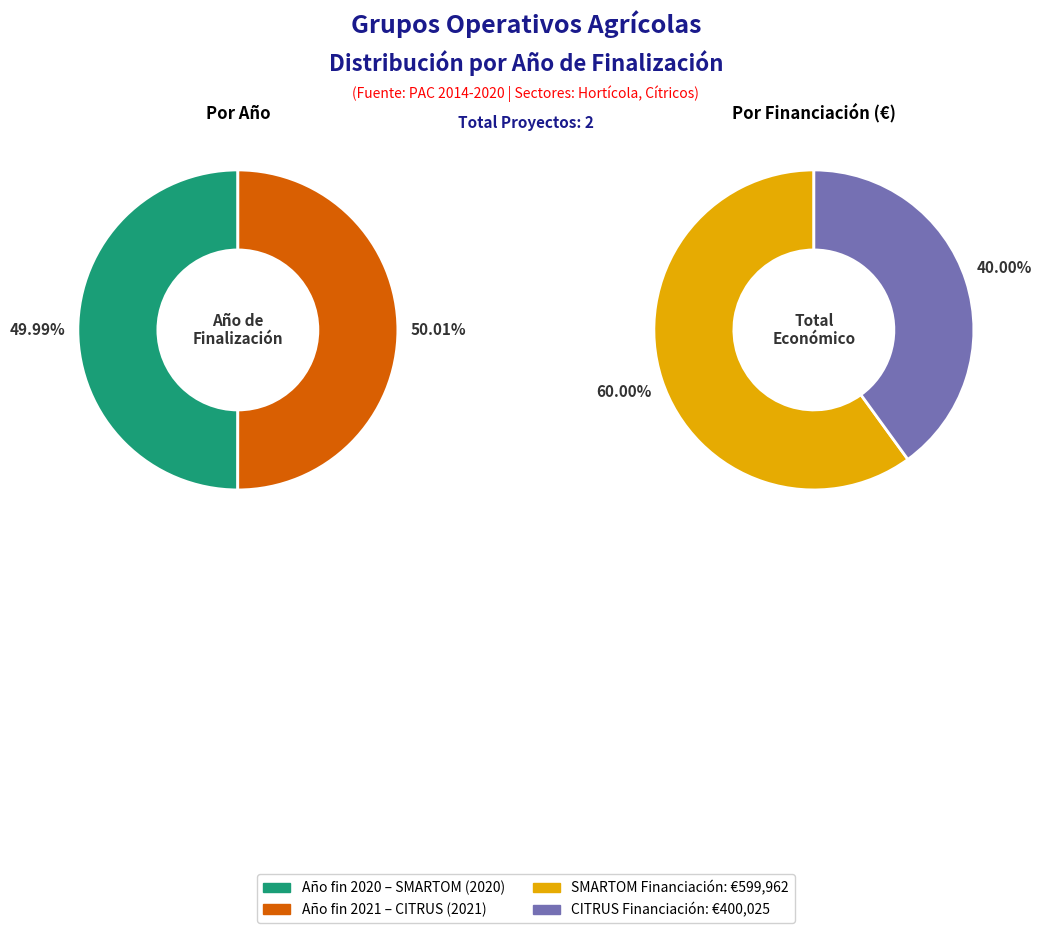

Which category has the biggest portion of the pie?

CITRUS (2021)